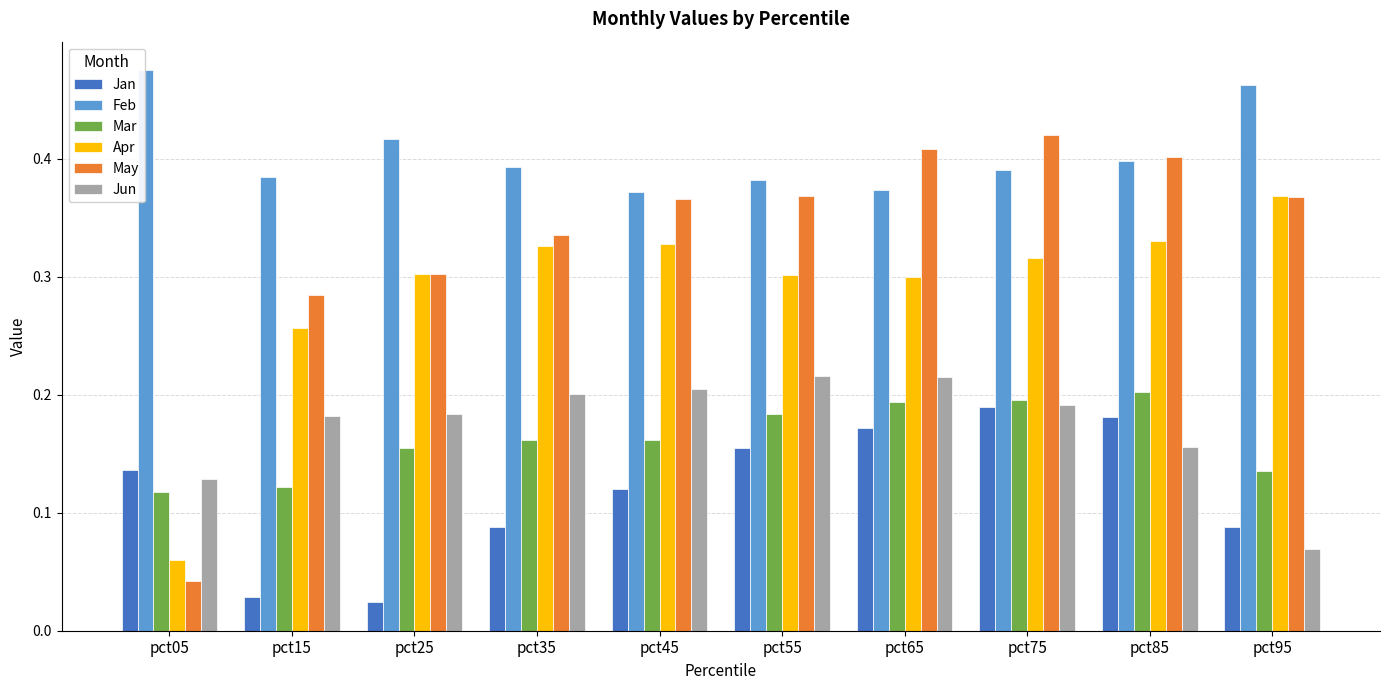

What is the sum of all Apr values?

2.9